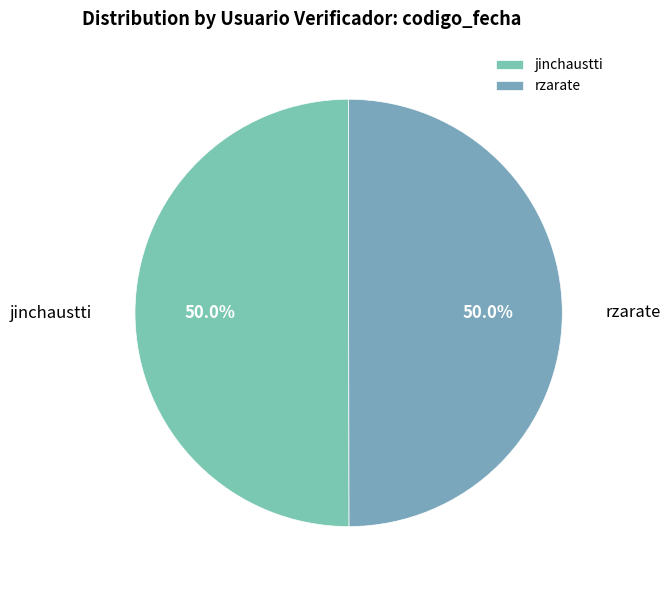

What is the ratio of the value at jinchaustti to the value at rzarate?

1.0